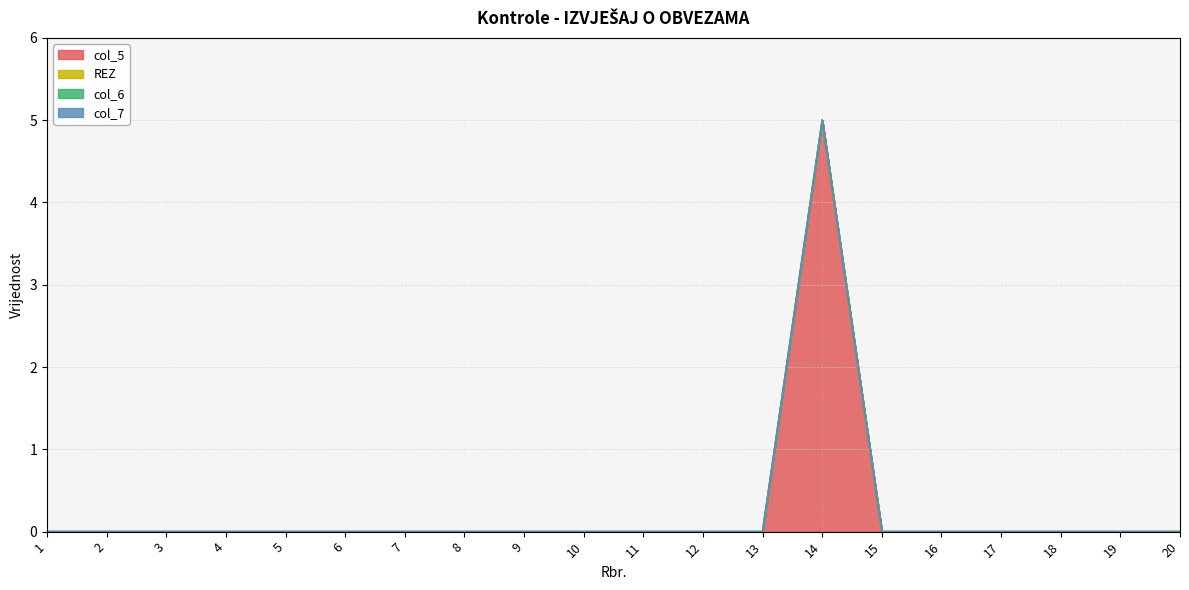

True or false: col_7 and col_5 intersect in this chart.

False